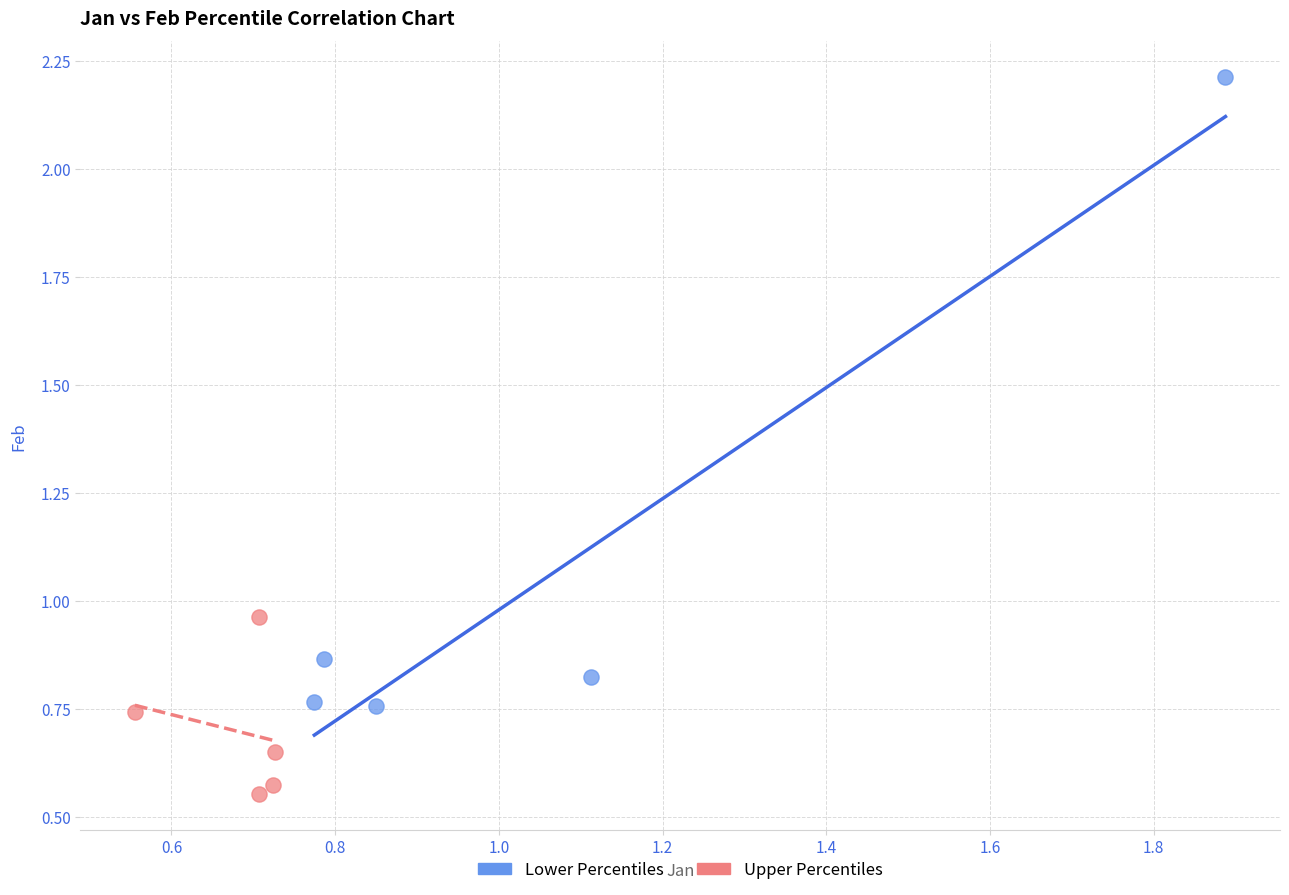

Which series contains the highest Y value?

Lower Percentiles